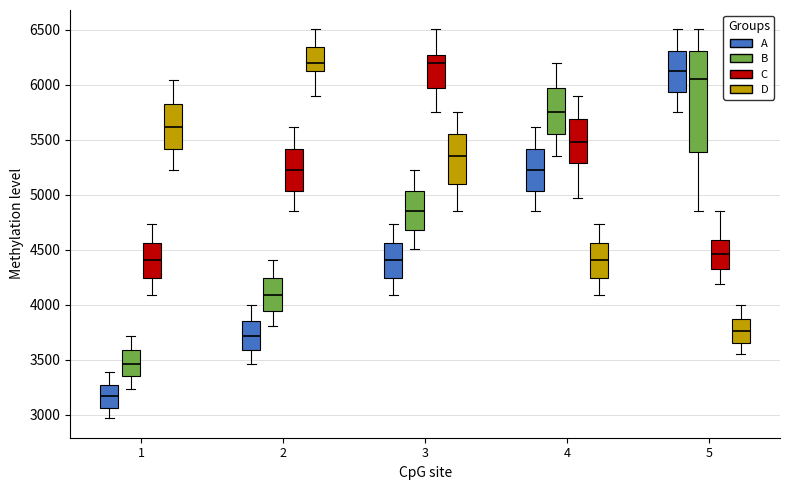

Reading left to right, read every box against the y-axis: the position of its median line, the range the box covers, and the ends of its whiskers. The values are not printed on the chart, so give them approximately, as read against the axis.

1 (A): median 3150, box 3050 to 3250, whiskers 2950 to 3400
1 (B): median 3450, box 3350 to 3600, whiskers 3250 to 3700
1 (C): median 4400, box 4250 to 4550, whiskers 4100 to 4750
1 (D): median 5600, box 5400 to 5850, whiskers 5200 to 6050
2 (A): median 3700, box 3600 to 3850, whiskers 3450 to 4000
2 (B): median 4100, box 3950 to 4250, whiskers 3800 to 4400
2 (C): median 5200, box 5050 to 5400, whiskers 4850 to 5600
2 (D): median 6200, box 6100 to 6350, whiskers 5900 to 6500
3 (A): median 4400, box 4250 to 4550, whiskers 4100 to 4750
3 (B): median 4850, box 4700 to 5050, whiskers 4500 to 5200
3 (C): median 6200, box 5950 to 6250, whiskers 5750 to 6500
3 (D): median 5350, box 5100 to 5550, whiskers 4850 to 5750
4 (A): median 5200, box 5050 to 5400, whiskers 4850 to 5600
4 (B): median 5750, box 5550 to 5950, whiskers 5350 to 6200
4 (C): median 5500, box 5300 to 5700, whiskers 4950 to 5900
4 (D): median 4400, box 4250 to 4550, whiskers 4100 to 4750
5 (A): median 6100, box 5950 to 6300, whiskers 5750 to 6500
5 (B): median 6050, box 5400 to 6300, whiskers 4850 to 6500
5 (C): median 4450, box 4350 to 4600, whiskers 4200 to 4850
5 (D): median 3750, box 3650 to 3850, whiskers 3550 to 4000